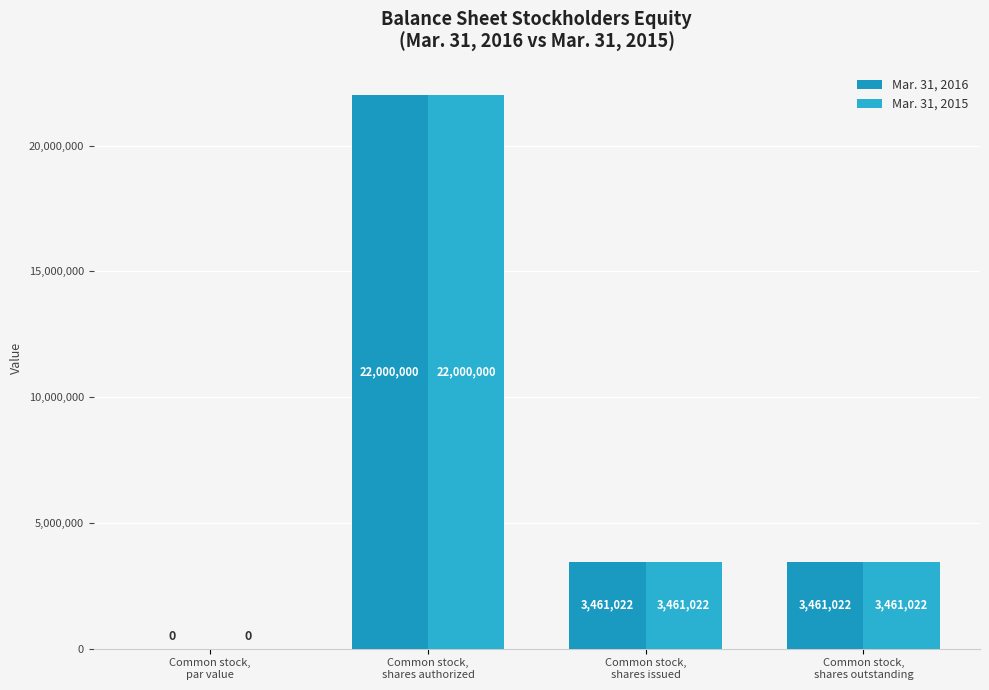

Reading left to right, transcribe all the data shown in this chart.

Mar. 31, 2016: 0	22000000	3461022	3461022
Mar. 31, 2015: 0	22000000	3461022	3461022